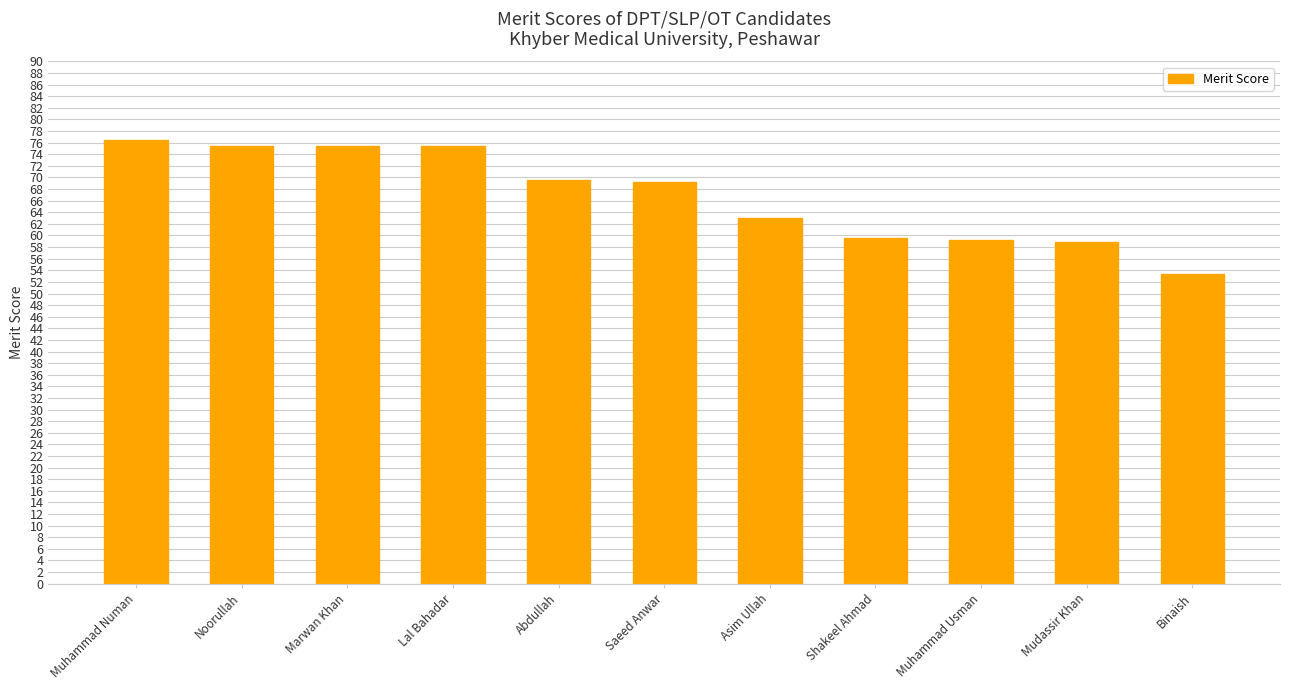

What is the greatest value displayed?

76.4